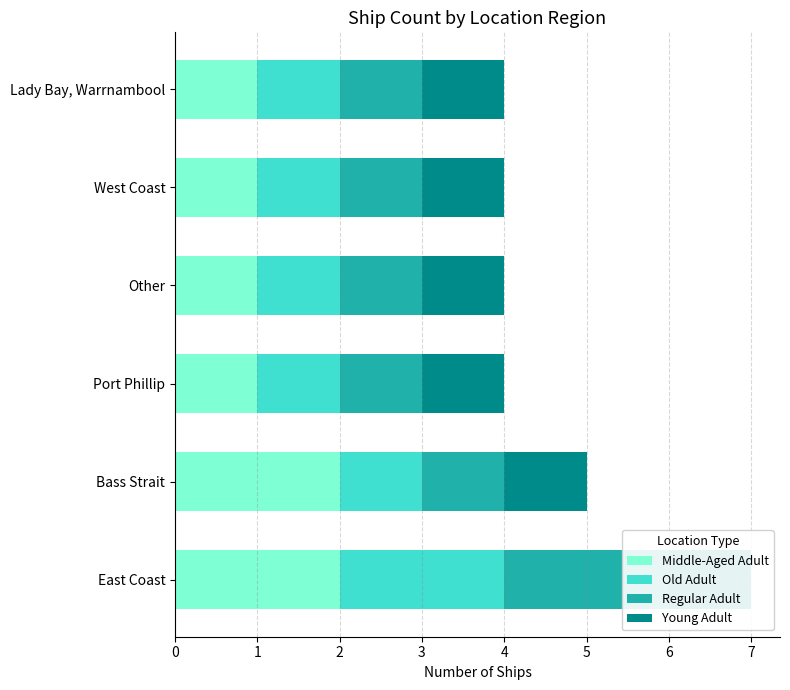

True or false: Old Adult has a value of 1.0 at Lady Bay, Warrnambool.

True